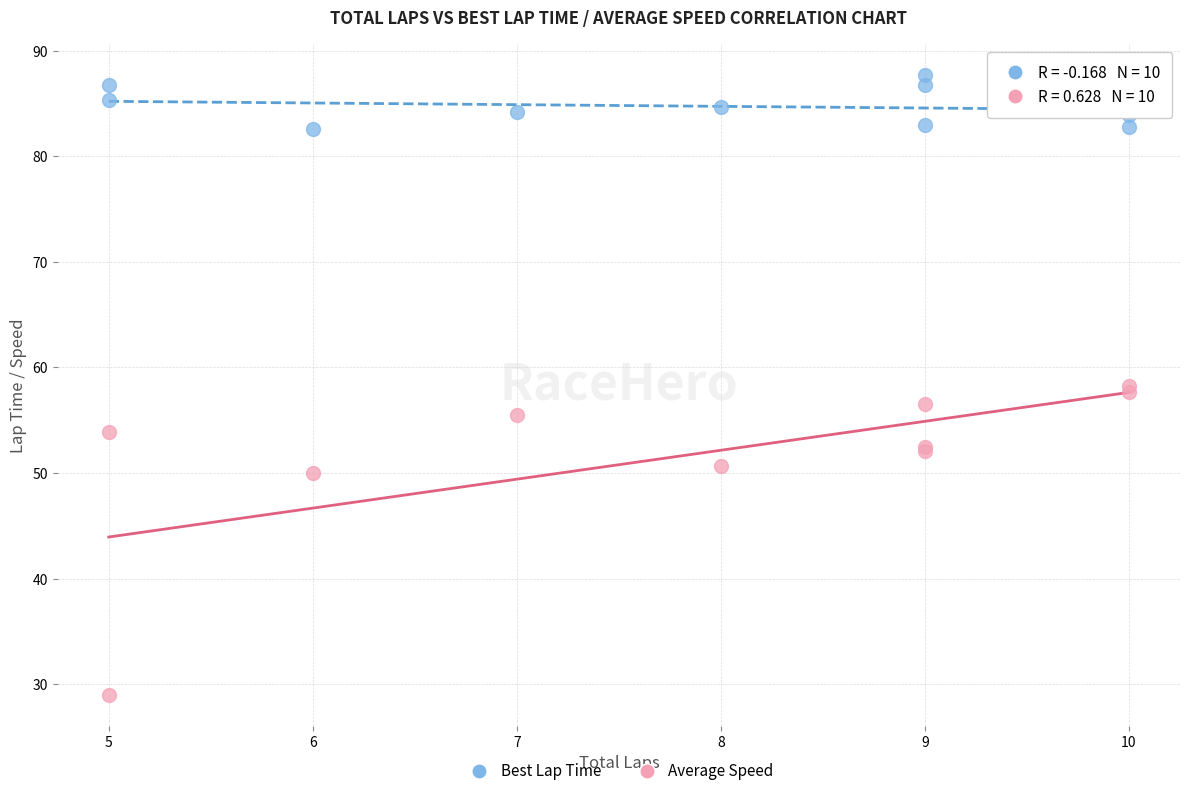

Which series has the largest Y range (max minus min)?

Average Speed